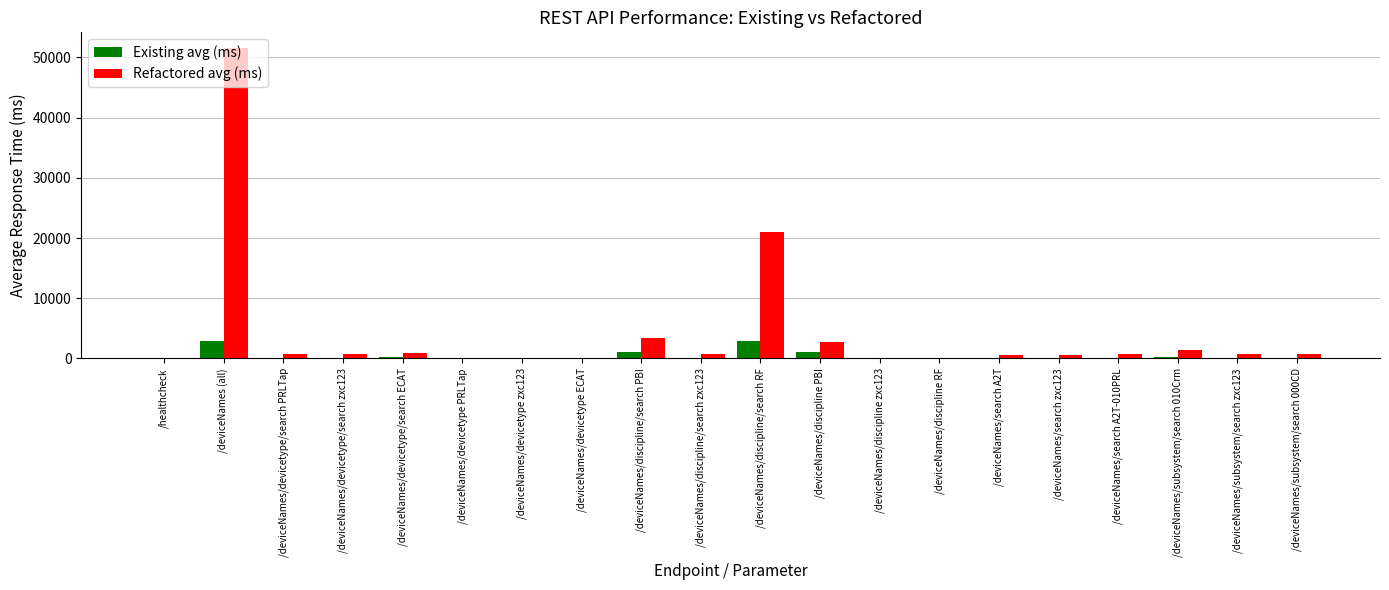

What is the spread (max minus min) of values at /deviceNames/devicetype/search ECAT?

705.6